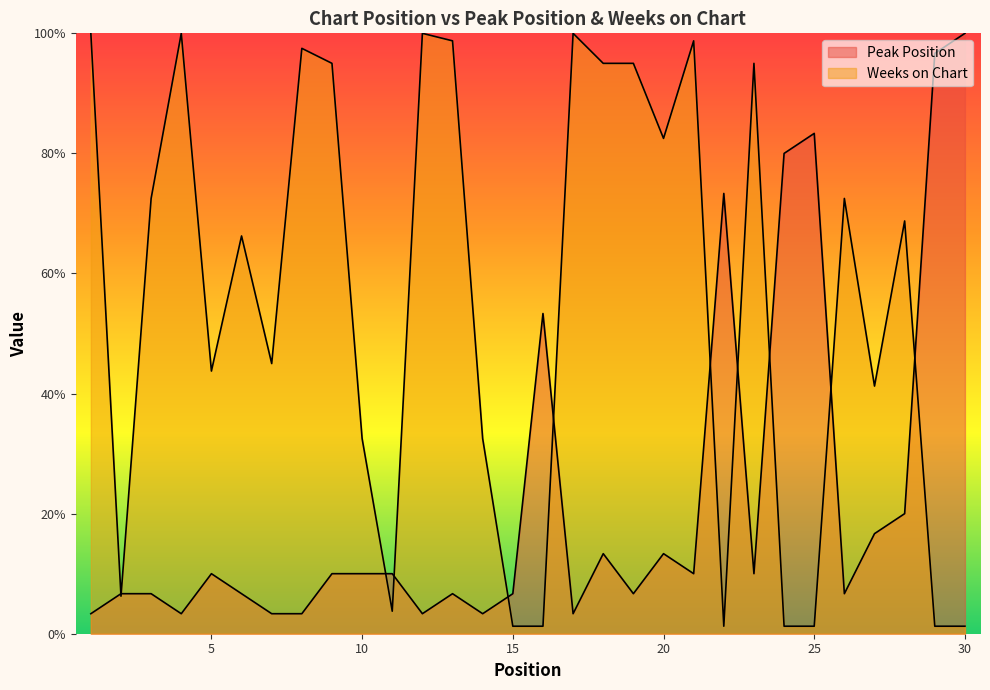

What is the maximum value for Weeks on Chart?

100.0